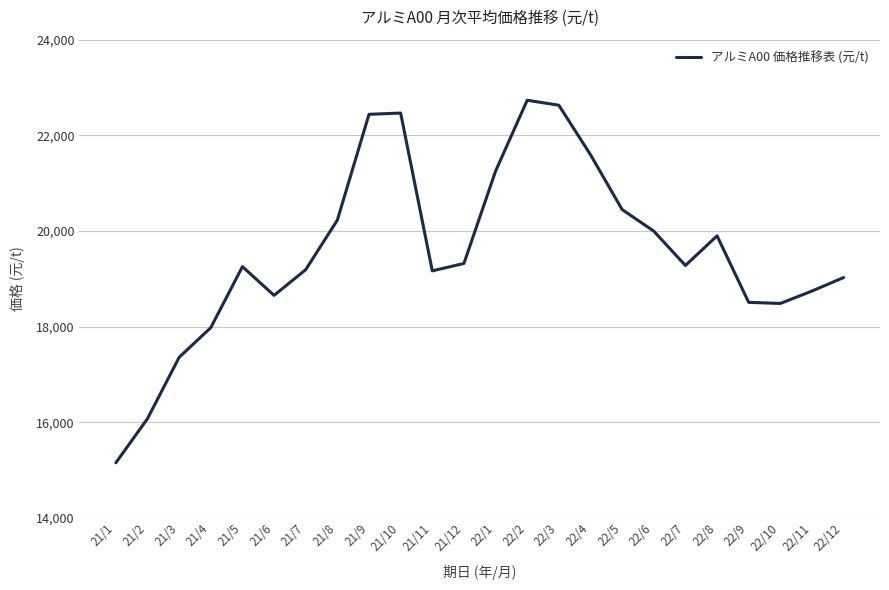

The chart shows a value of 22438.6 at 21/9. True or false?

True